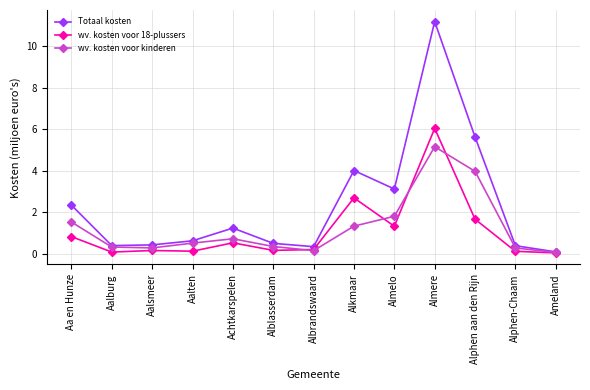

How many lines are shown in the chart?

3